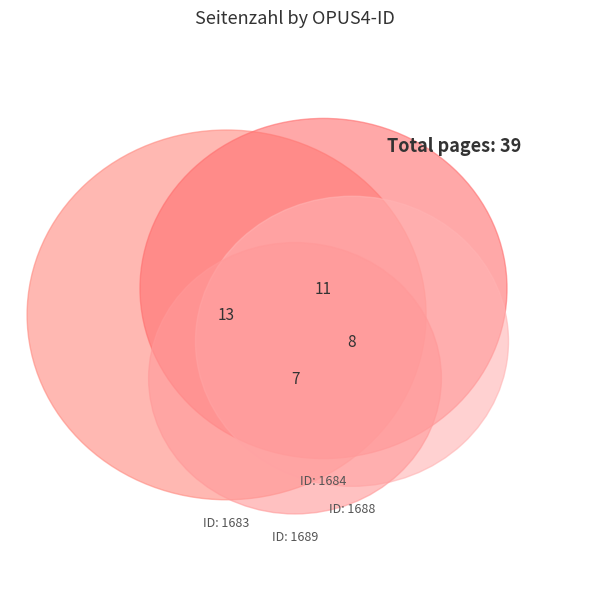

To the nearest percent, what is the average slice percentage?

25%